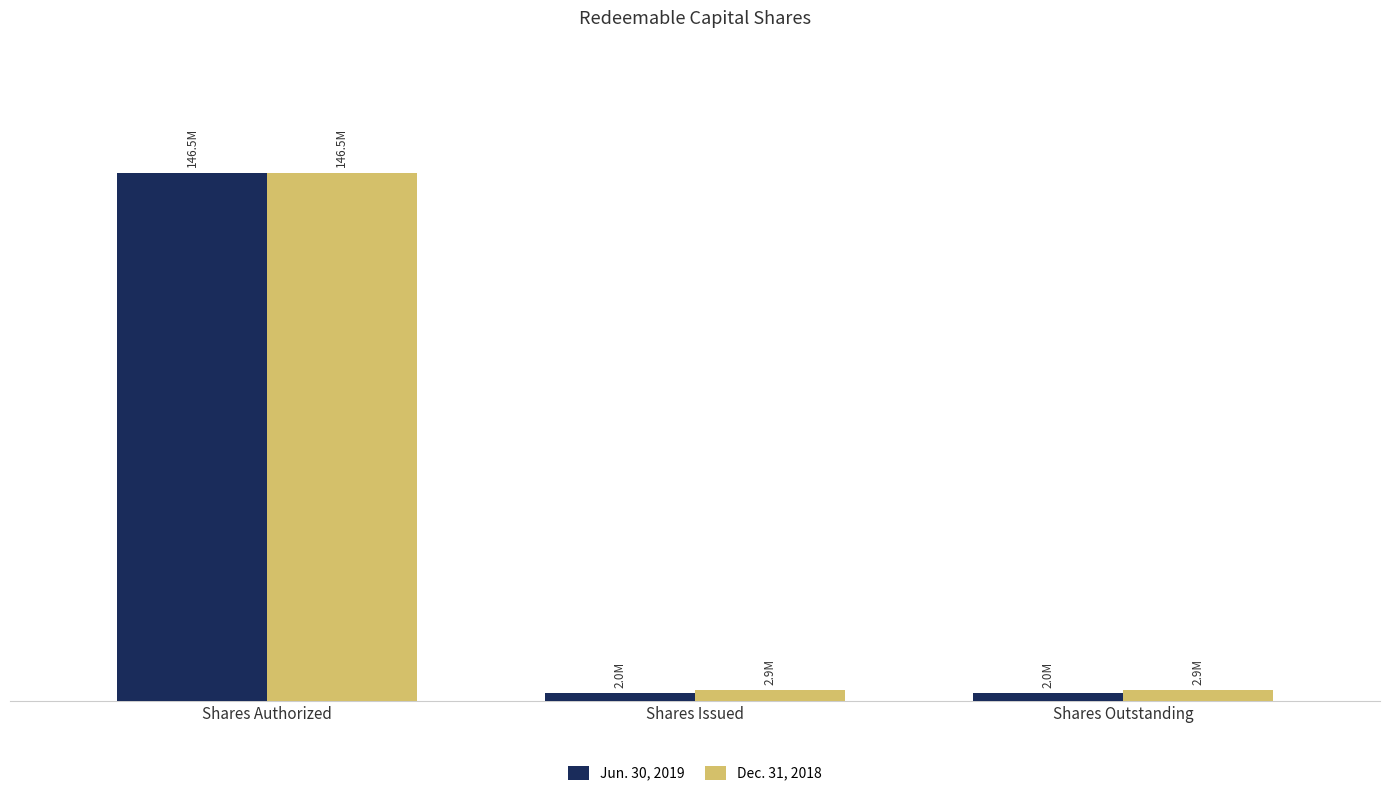

At Shares Authorized, list the series in order from smallest to largest.

Jun. 30, 2019, Dec. 31, 2018